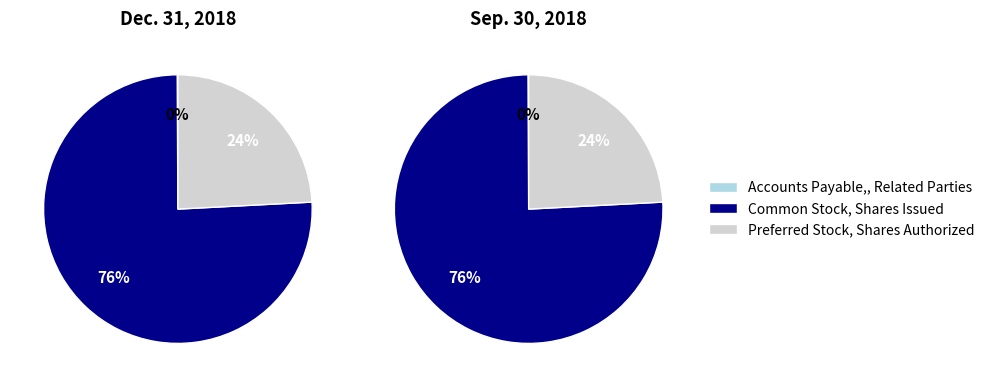

To the nearest percent, what is the difference between the Common stock, shares issued and Preferred stock, shares authorized slice percentages?

52%